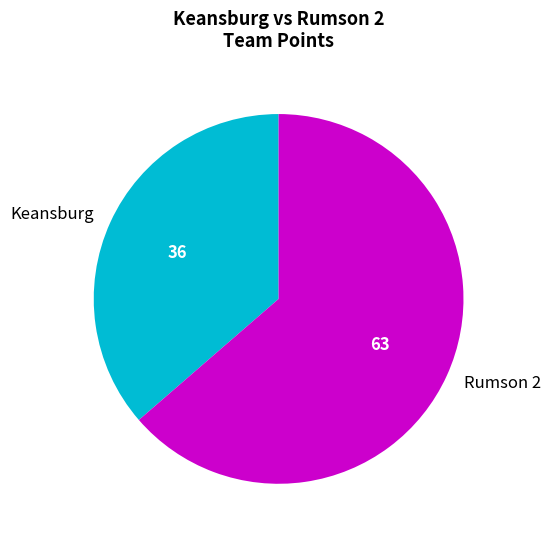

Rank the categories by value from highest to lowest.

Rumson 2, Keansburg